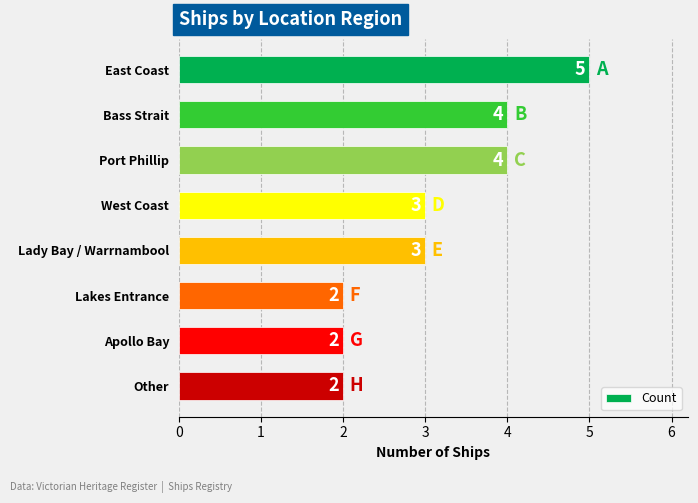

What is the ratio of the value at Bass Strait to the value at Port Phillip?

1.0